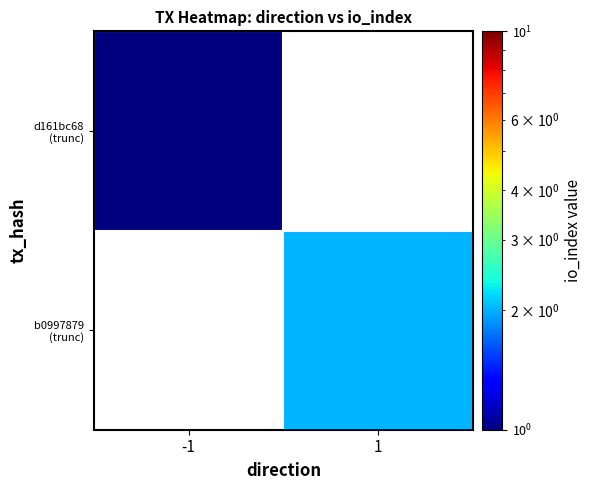

At which category does the chart reach its peak across all series?

1